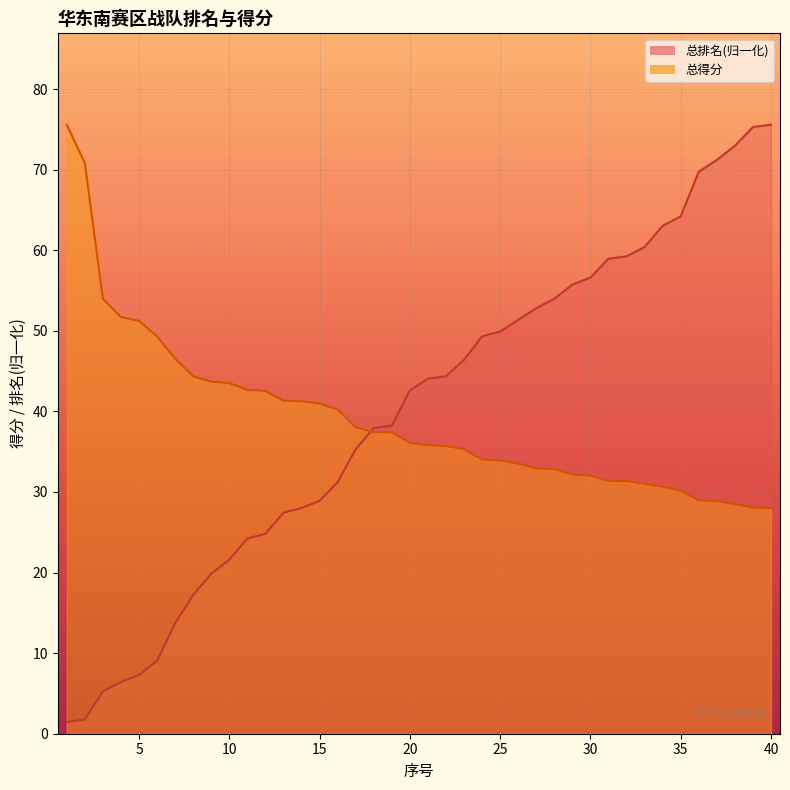

Which category has the lowest value across all series?

1